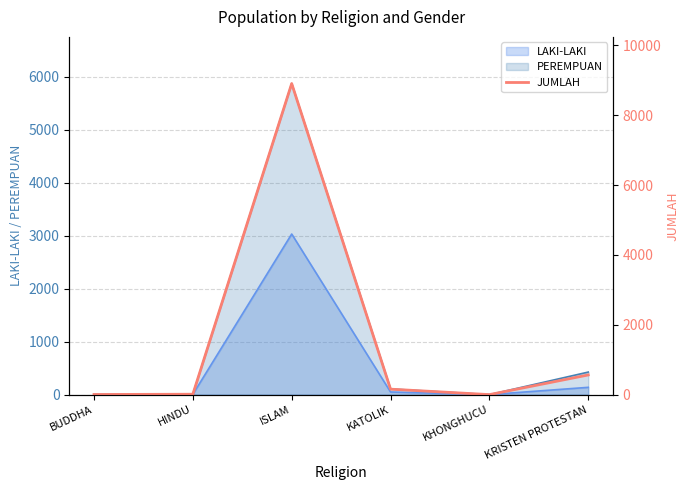

Where does the data first go above 157?

ISLAM